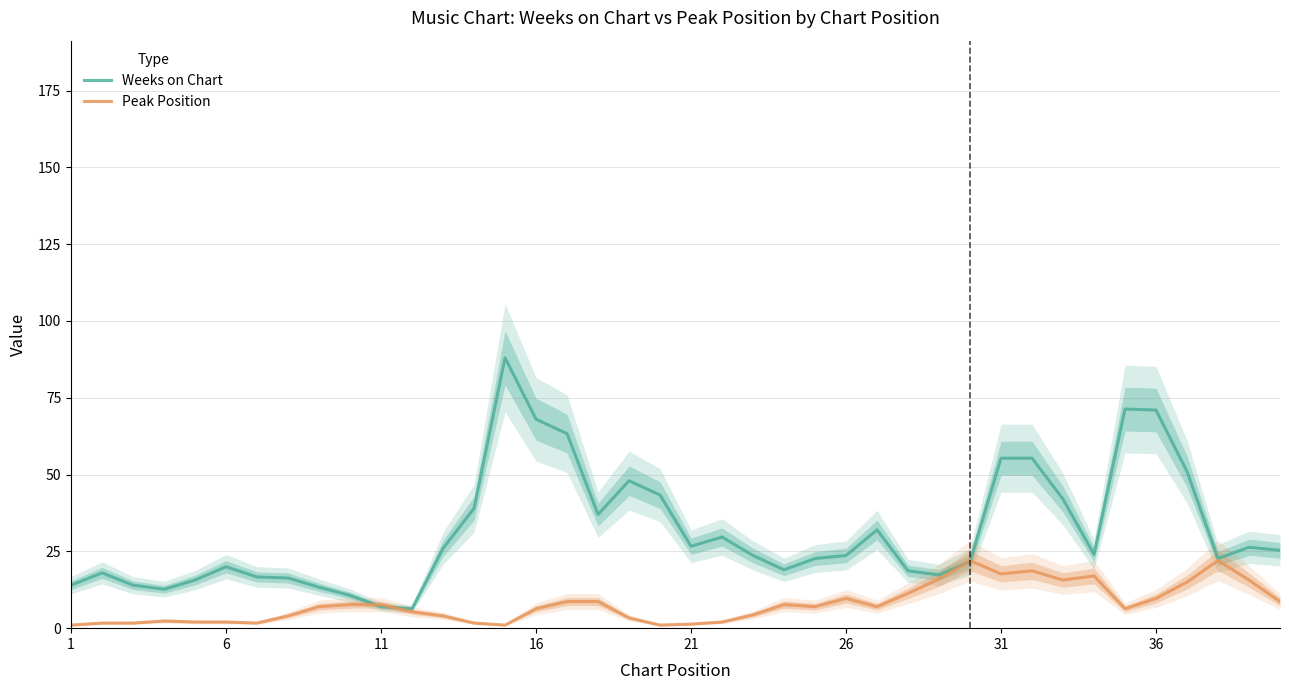

True or false: Peak Position has more than 0 interior local peaks.

True